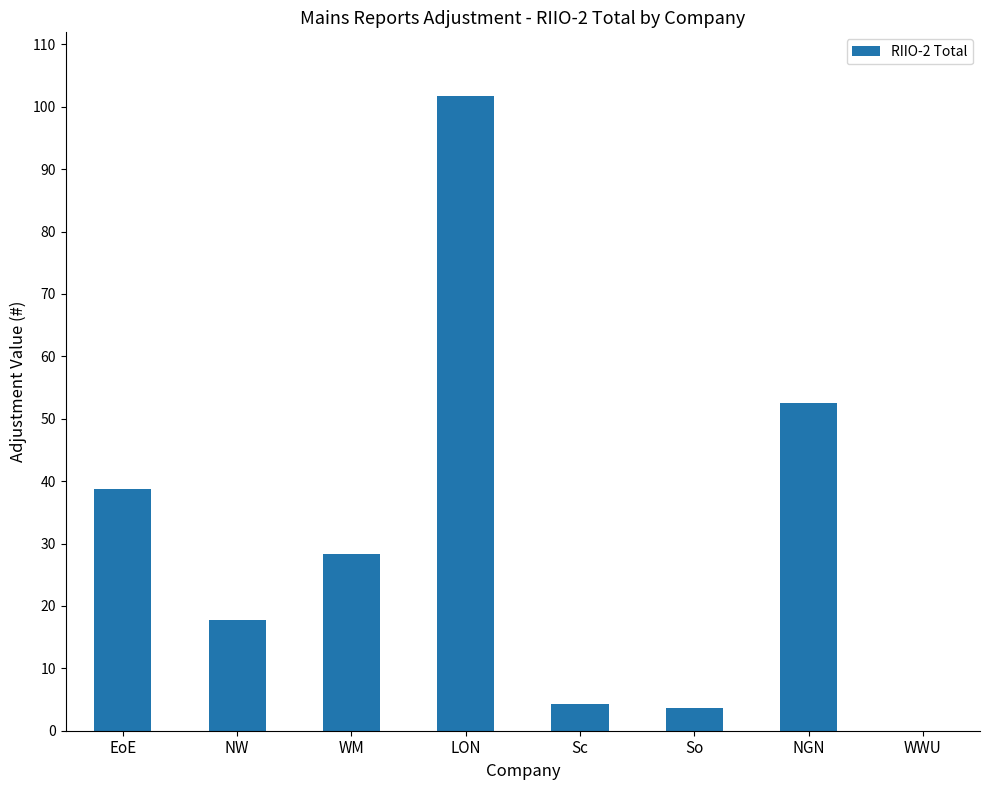

Between NW and NGN, which is larger?

NGN